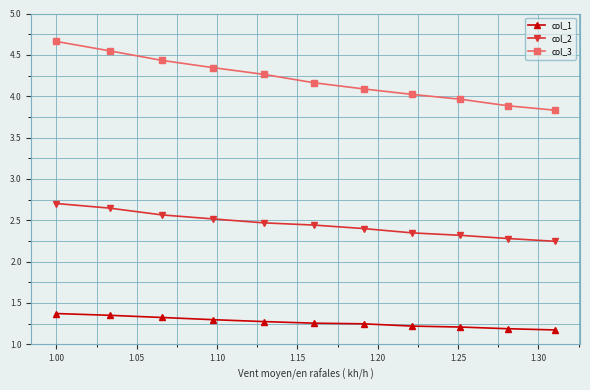

Count the col_1 values in the range 1 to 2.

11